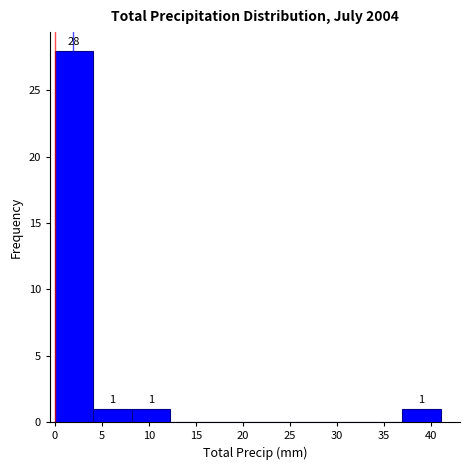

Which range on the x-axis has the tallest bar?

0.0 to 4.1